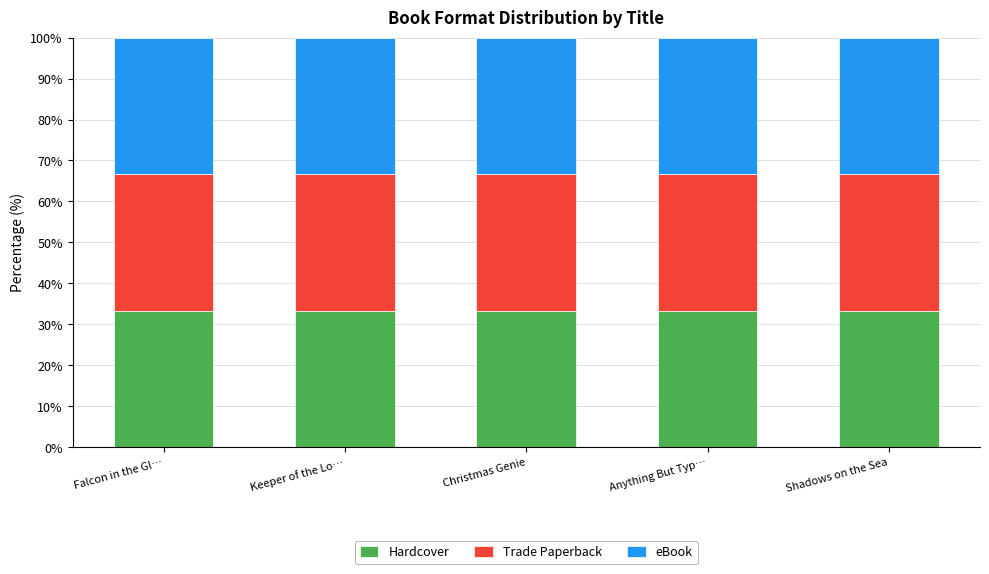

At Keeper of the Lost Cities, list the series in order from smallest to largest.

Hardcover, Trade Paperback, eBook